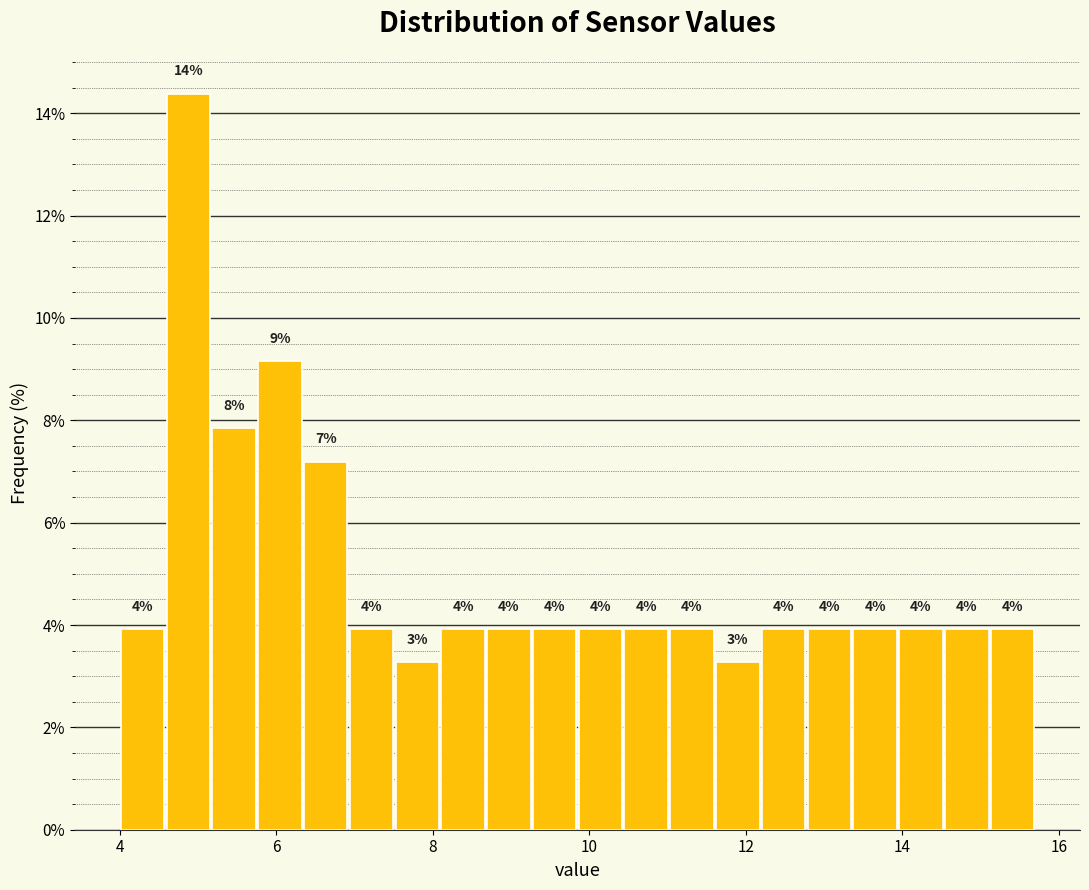

Read against the x-axis, roughly where is the centre of the tallest bar?

4.8